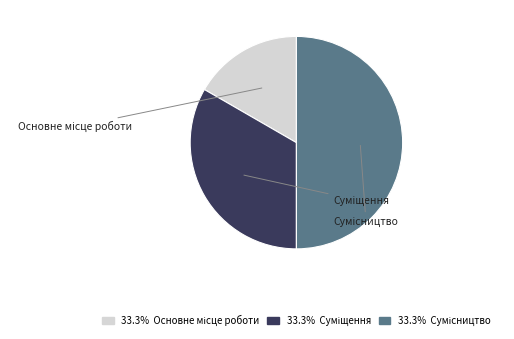

Does Основне місце роботи account for over 50% of the chart?

No